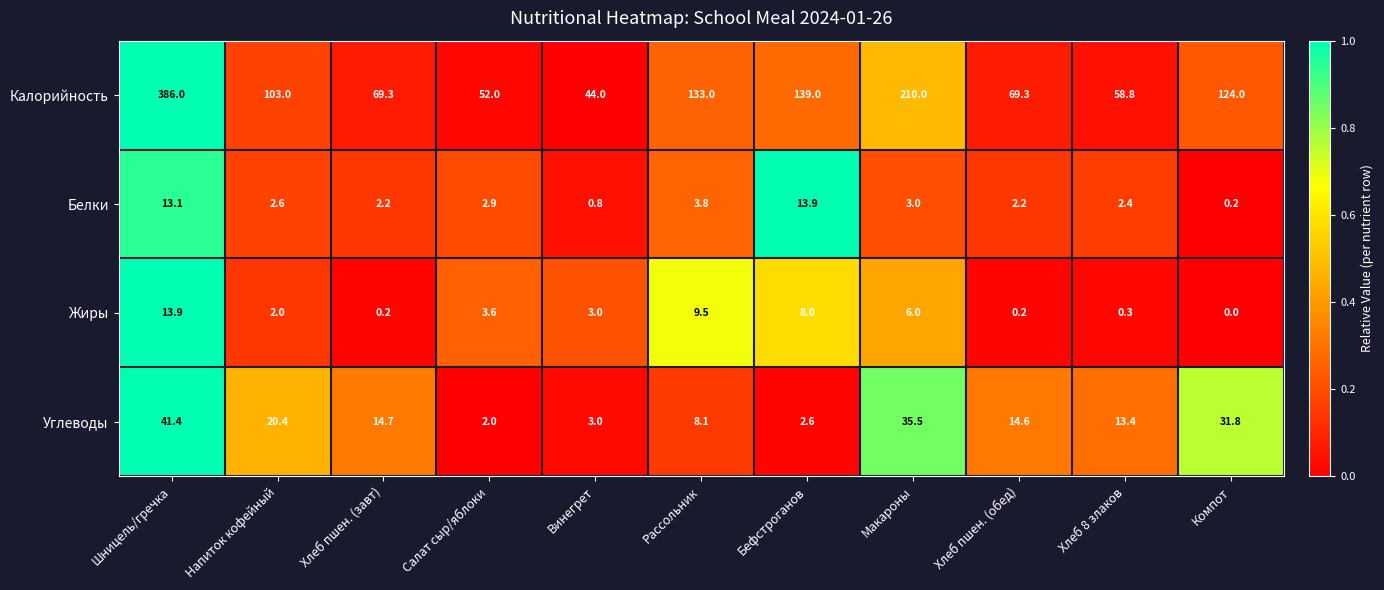

Is it true that Углеводы equals 55.4 at Макароны?

False